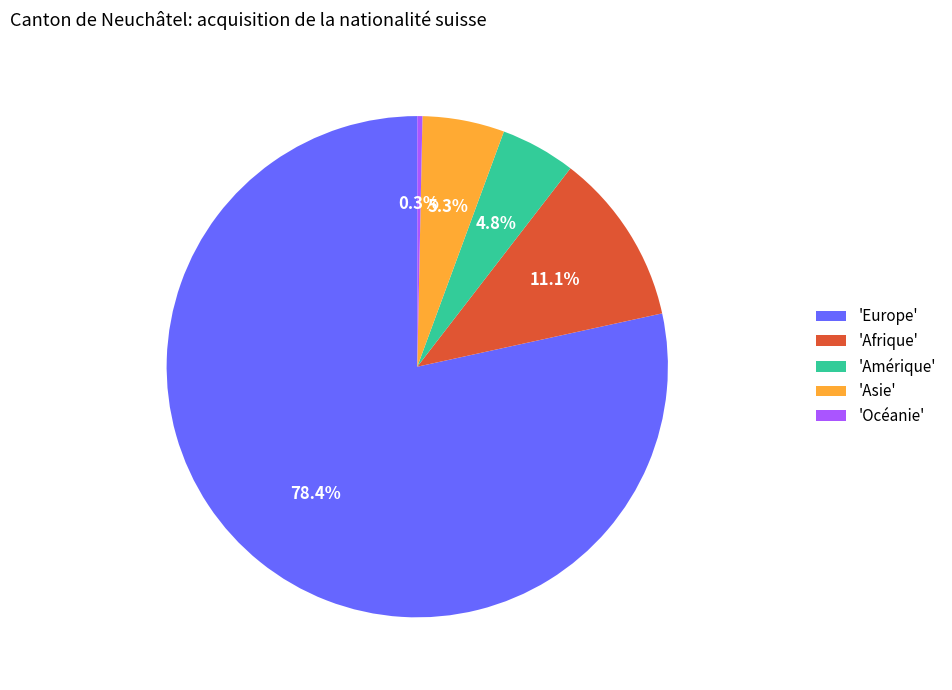

Count the number of slices in the pie.

5